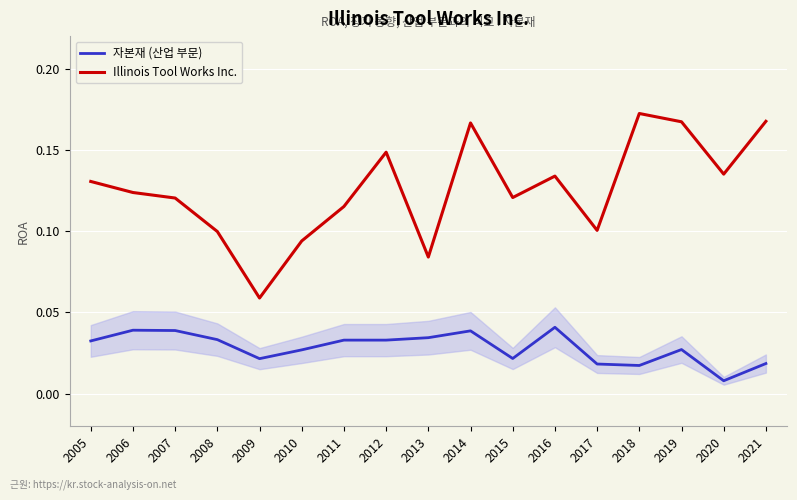

How many interior local valleys does the Illinois Tool Works Inc. series have?

5